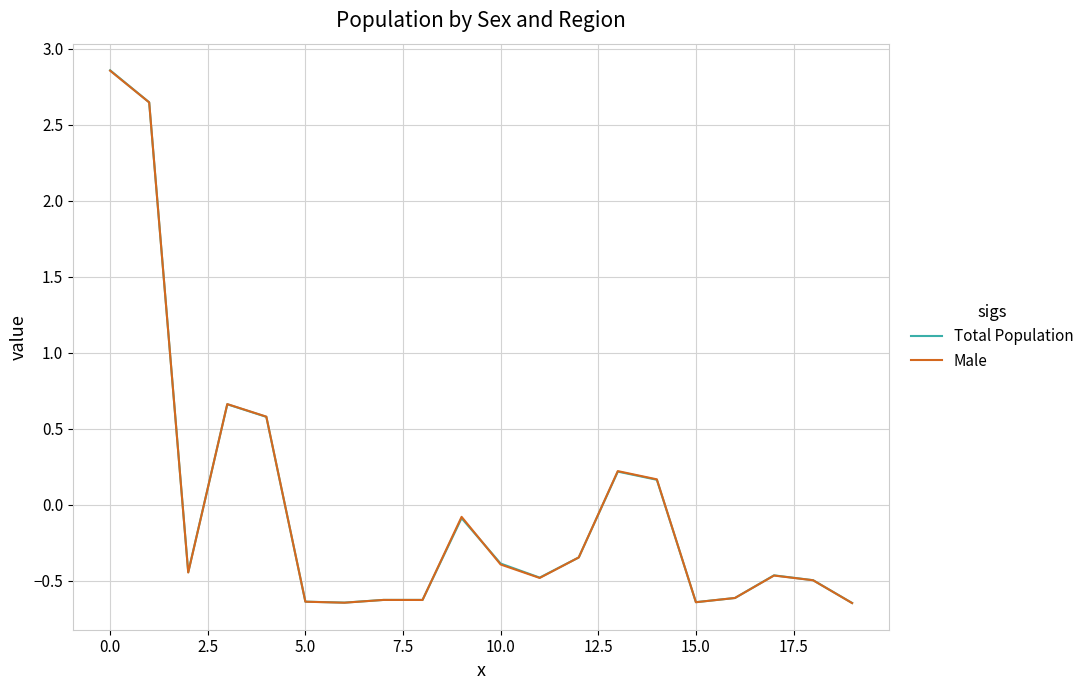

Which series has the largest range (max minus min)?

Total Population